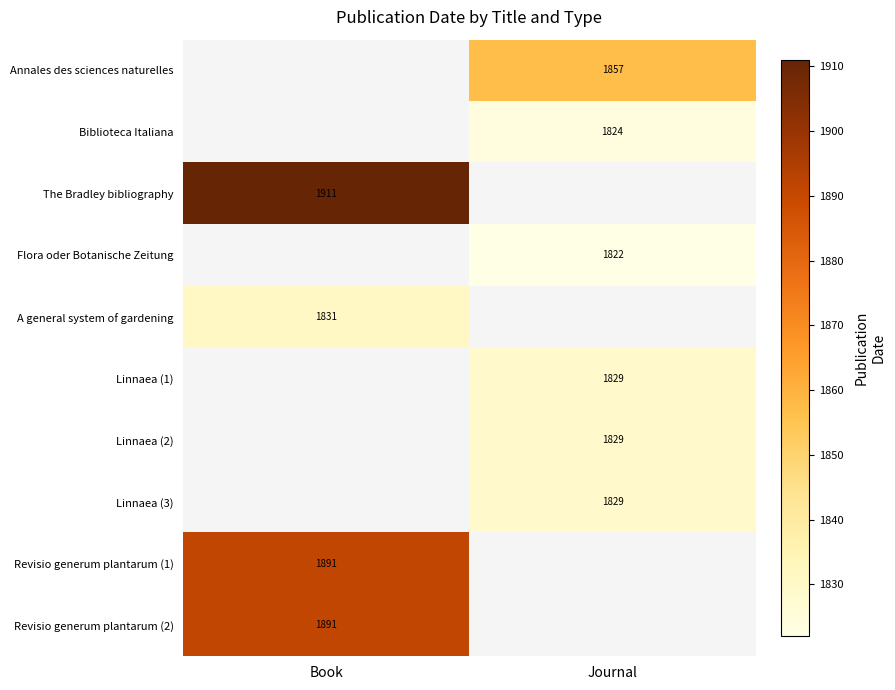

Is it true that Revisio generum plantarum (1) equals 1891 at Book?

True